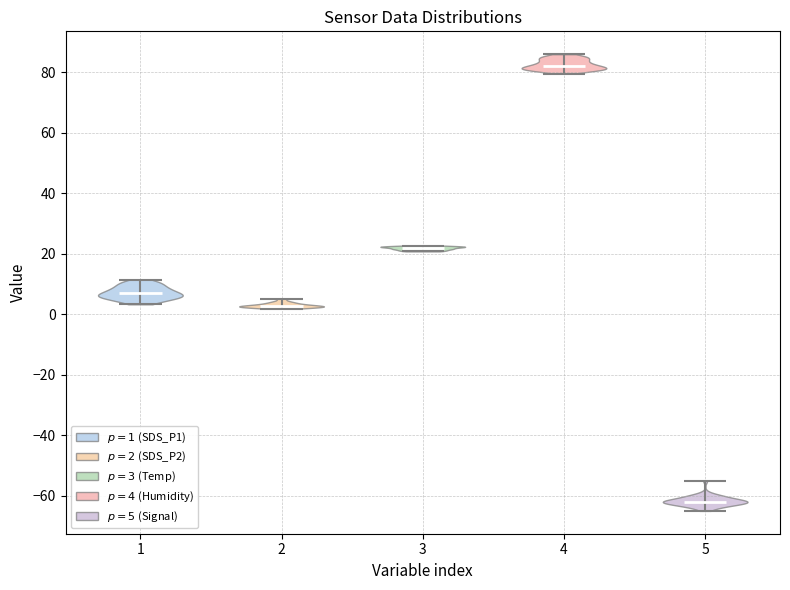

Reading left to right, read every violin against the y-axis: where its median line is, and the lowest and highest points it reaches. The values are not printed on the chart, so give them approximately, as read against the axis.

1: median line 6, lowest point 4, highest point 12
2: median line 2, lowest point 2, highest point 6
3: median line 22, lowest point 20, highest point 22
4: median line 82, lowest point 80, highest point 86
5: median line -62, lowest point -64, highest point -54